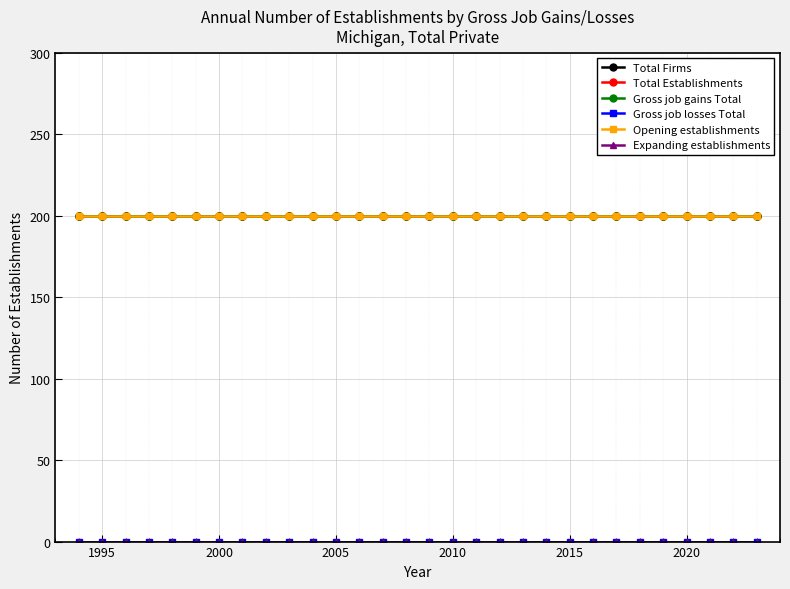

Does the chart have visible grid lines?

Yes